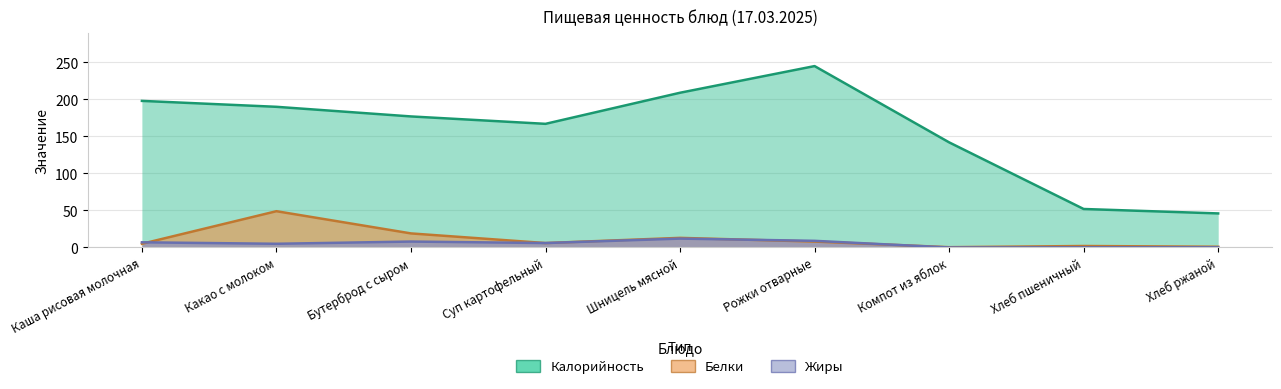

What is the value of the Белки point at the 1st from the left?

5.0